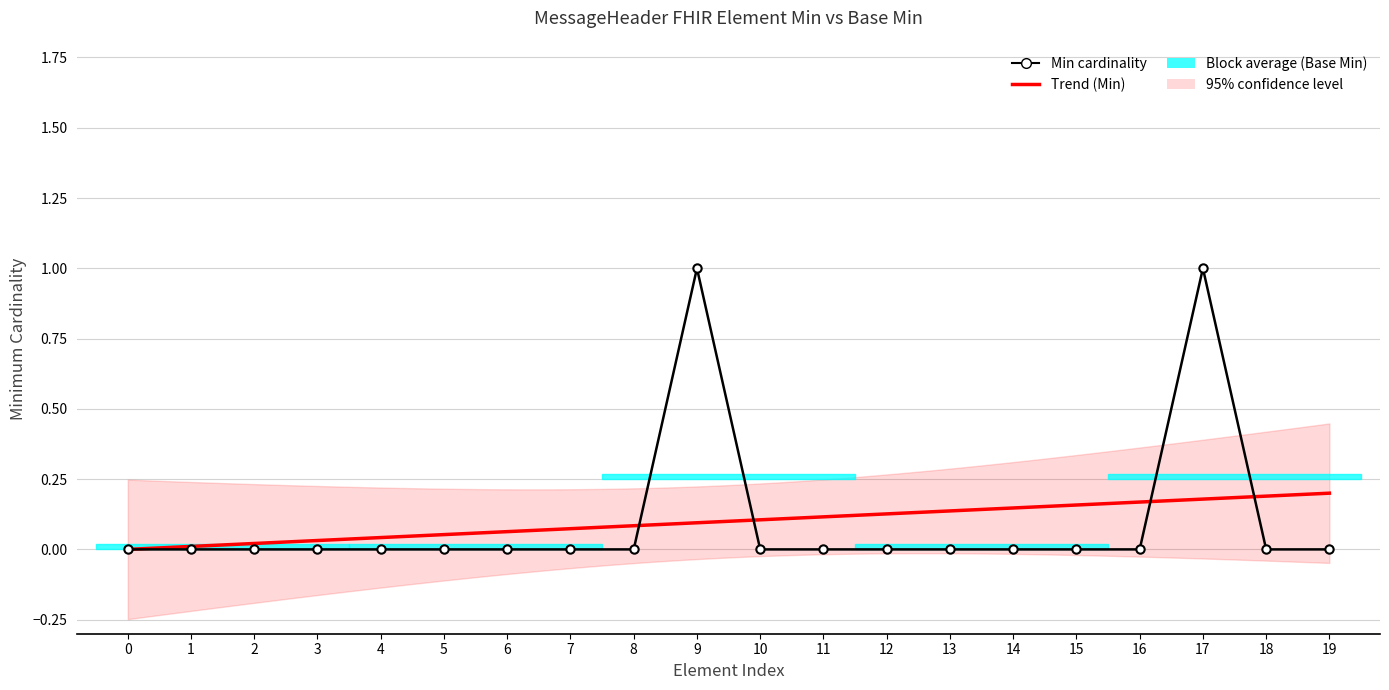

The chart shows a value of 0 at 11. True or false?

True